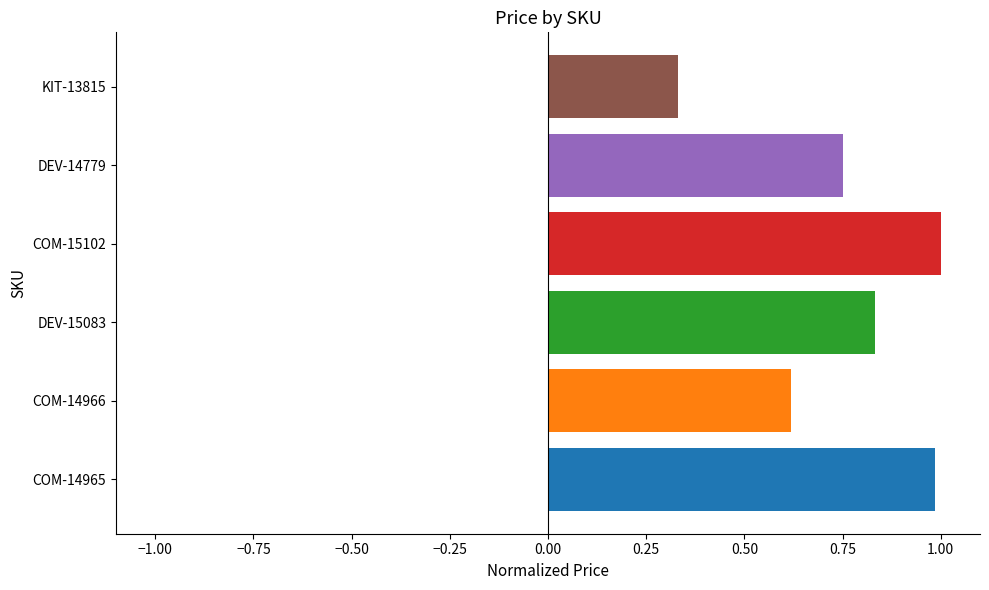

True or false: the data shows 0.6 at COM-14966.

True